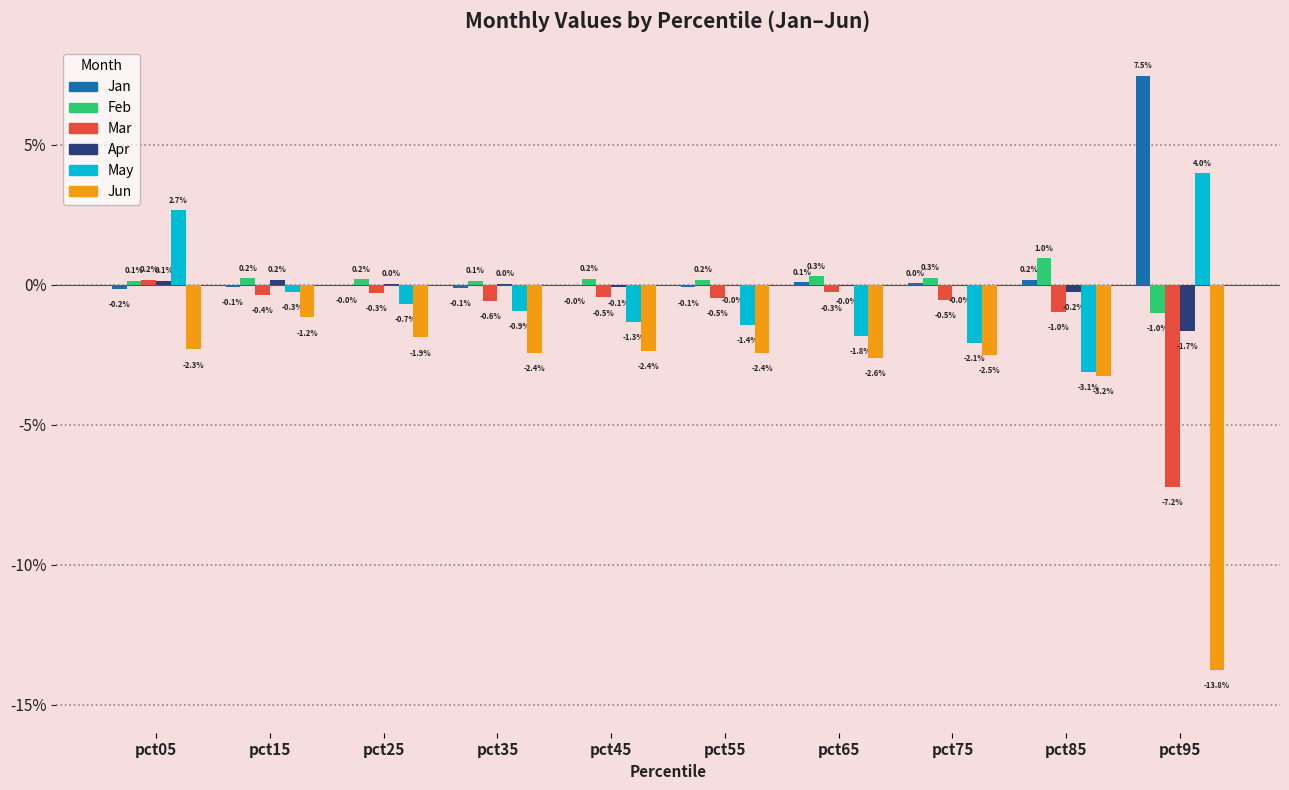

Are the bars grouped side by side (vs. stacked)?

Yes